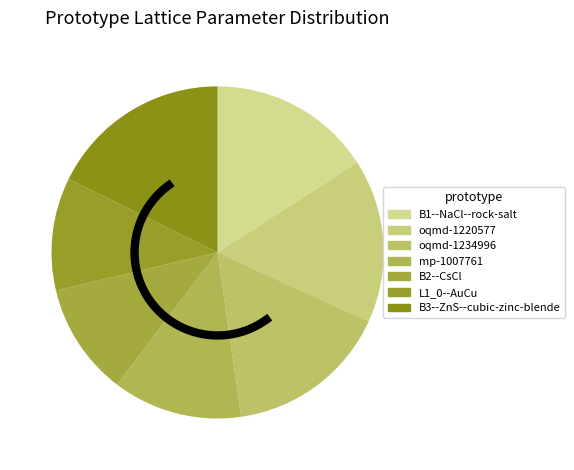

Is there any slice that represents more than half of the pie?

No